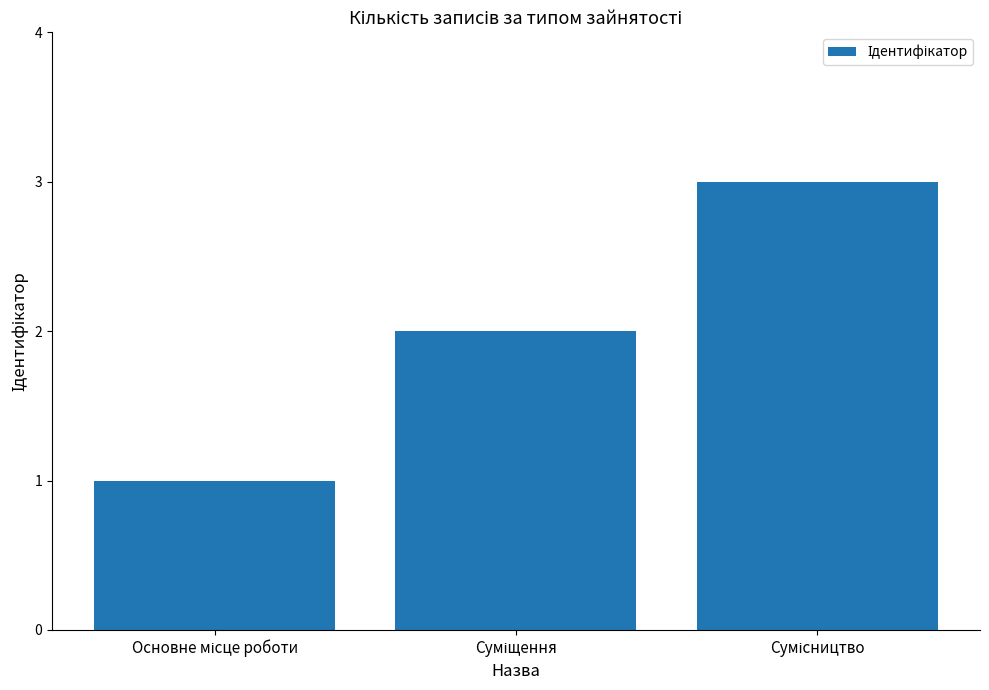

What is the sum of all values?

6